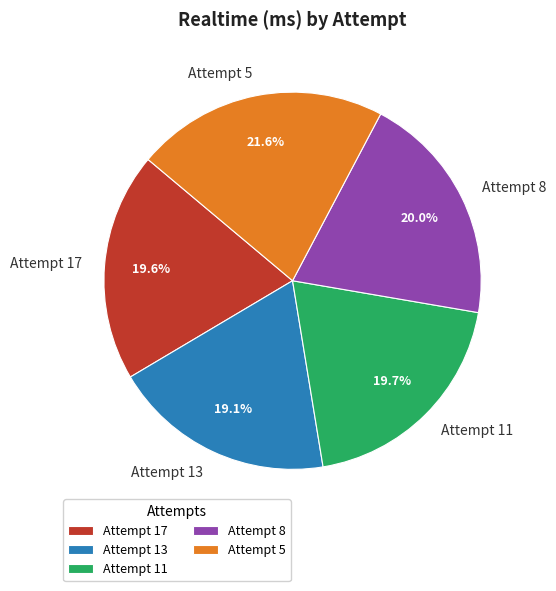

How many slices are in this pie chart?

5